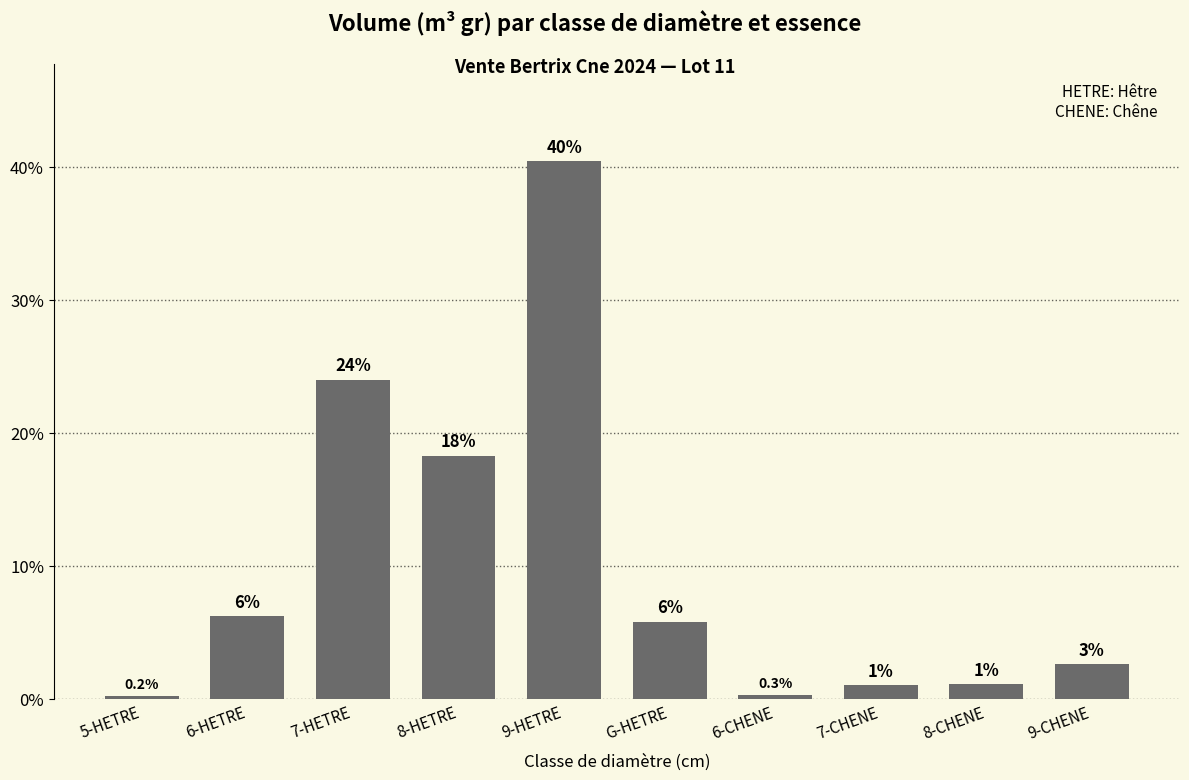

How many values exceed 5?

5